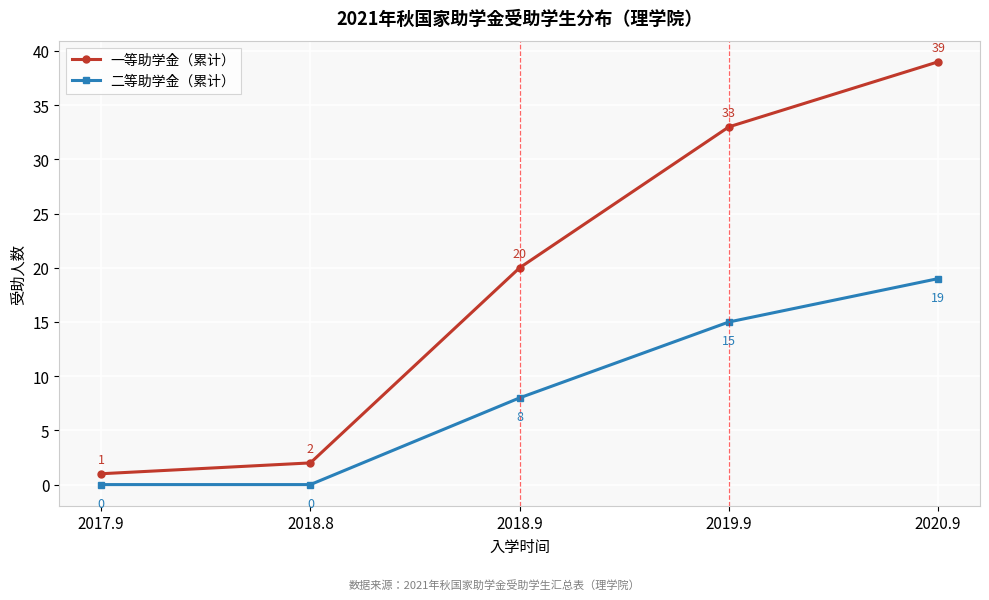

Reading right to left, transcribe all the data shown in this chart.

一等助学金（累计）: 39	33	20	2	1
二等助学金（累计）: 19	15	8	0	0